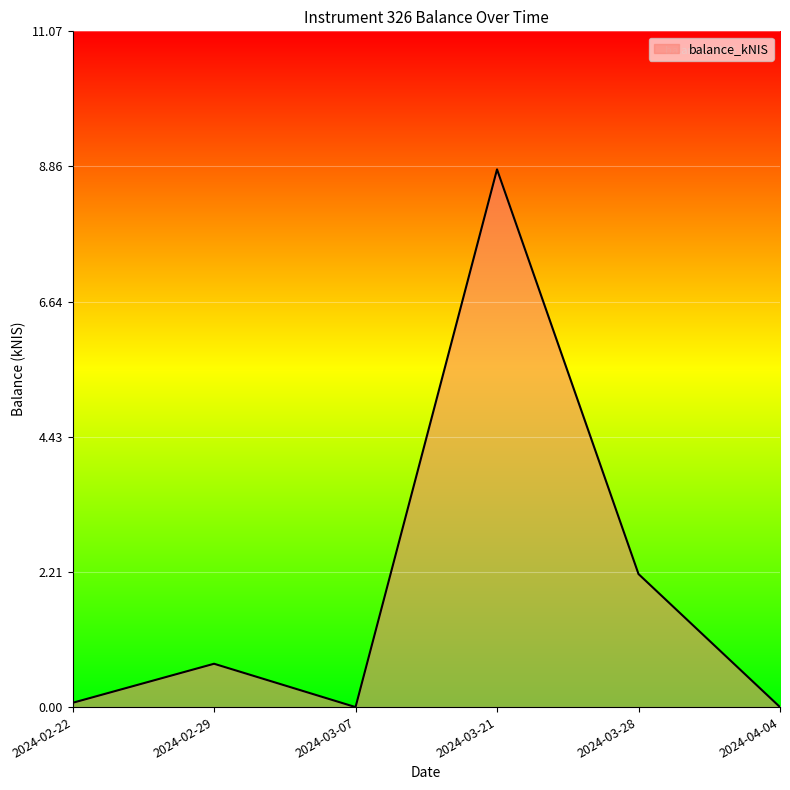

What is the average value?

2.0